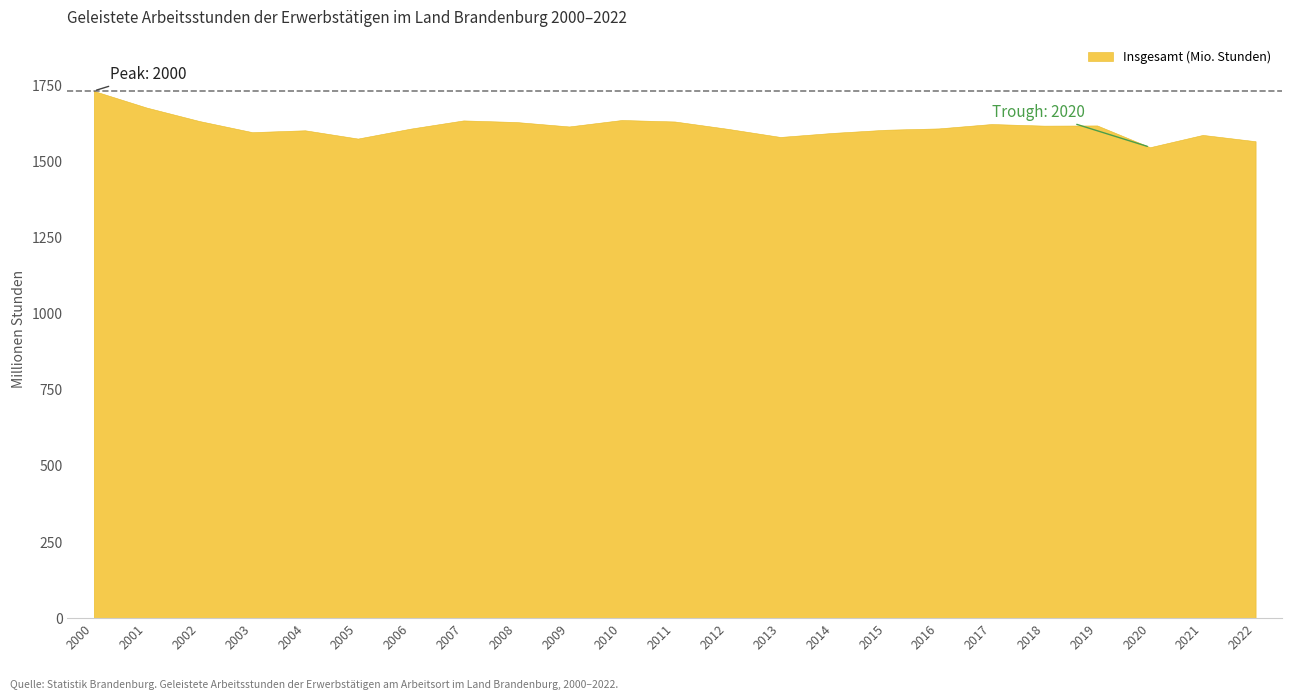

True or false: the data shows 1629.4 at 2008.

True